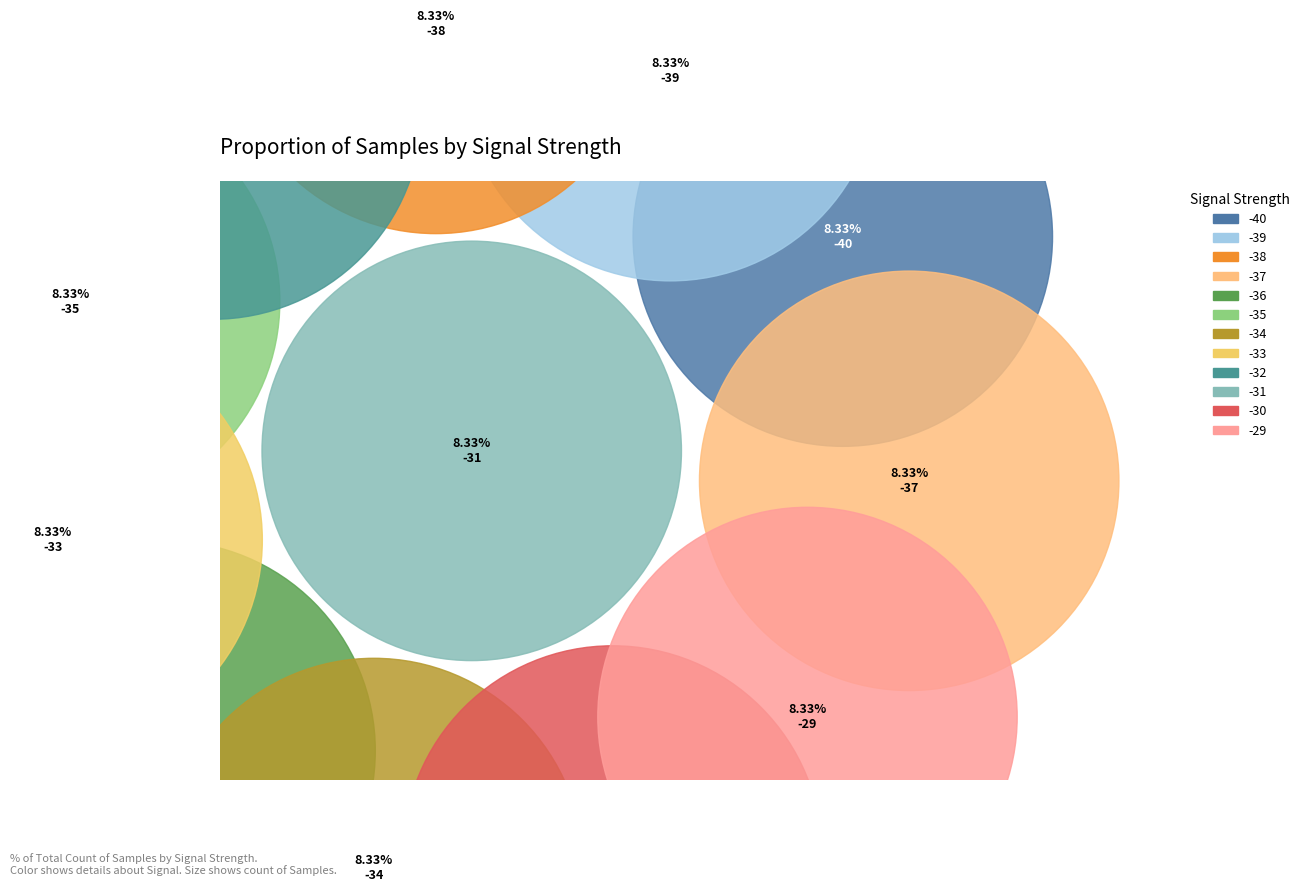

Which has a higher value, -40 or -39?

-39